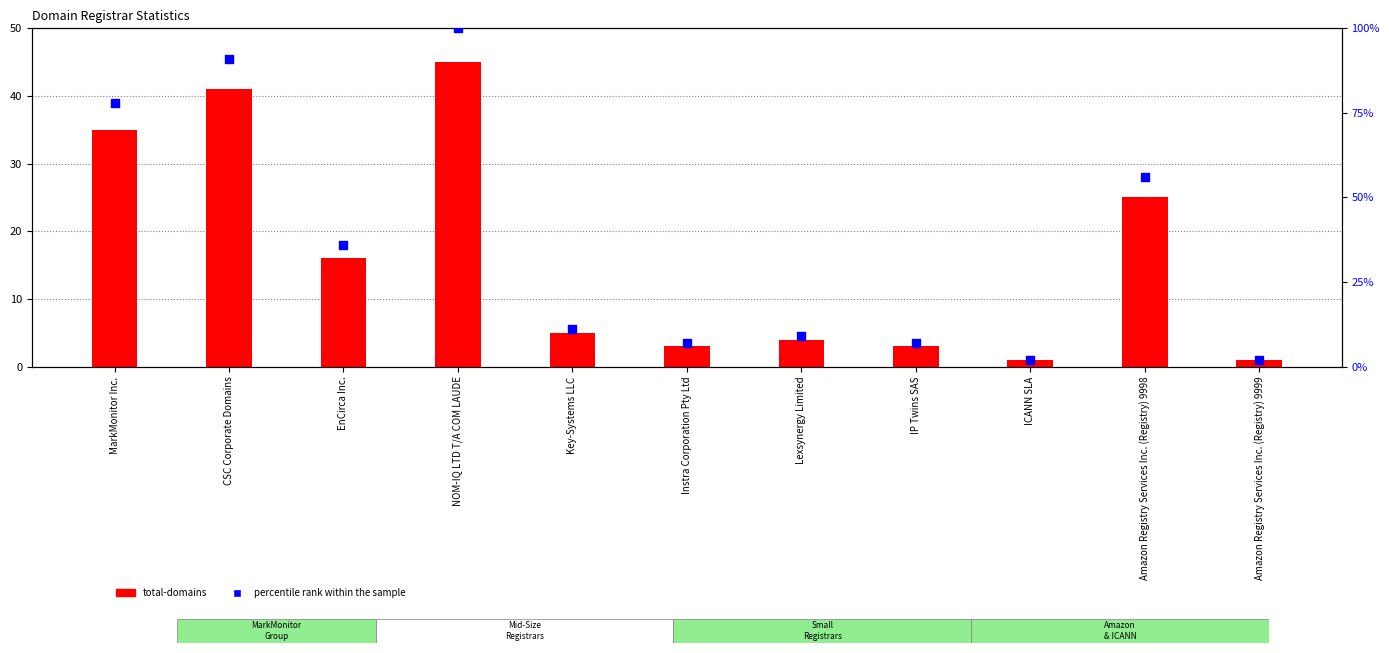

What is the total value across all series at EnCirca Inc.?

52